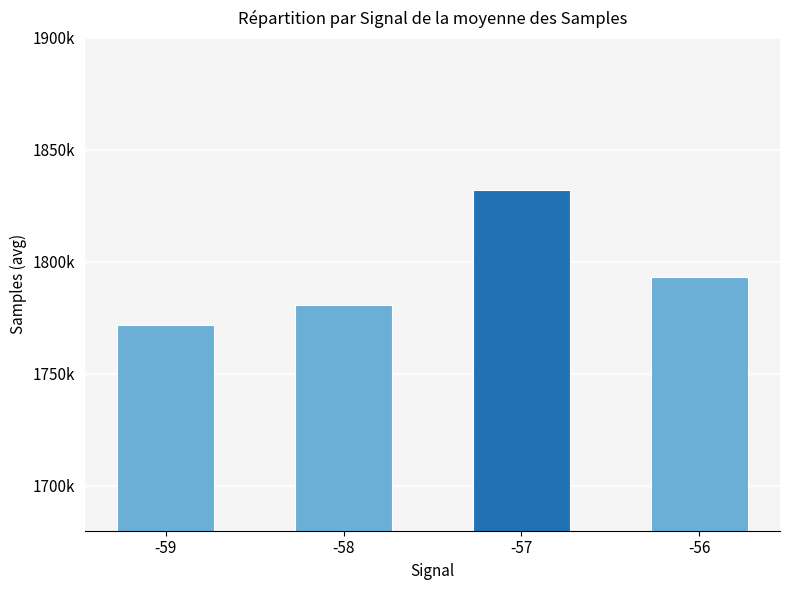

Which label corresponds to the largest value in the chart?

-57